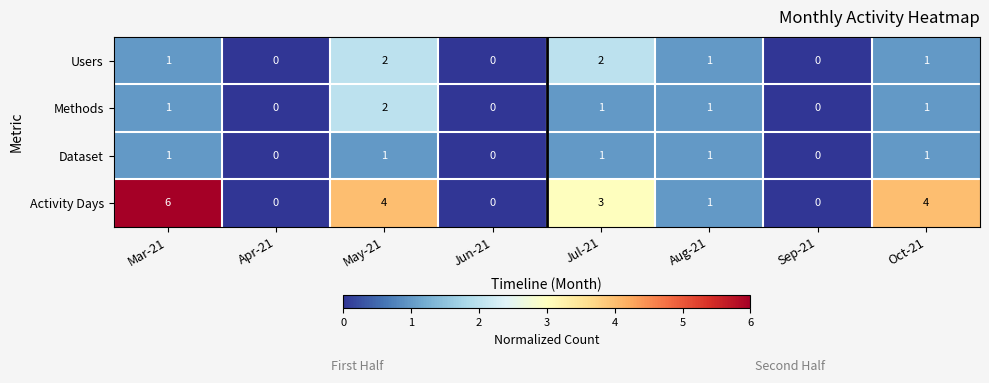

How many Dataset values are between 0 and 1?

8